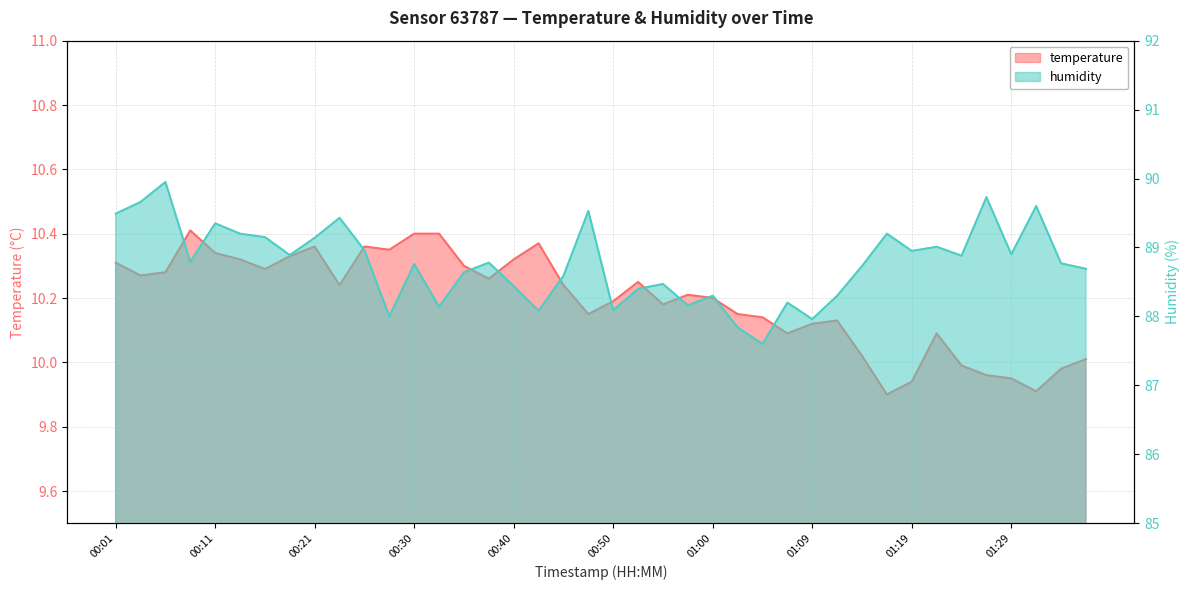

At which category is the sum across all series the highest?

00:06